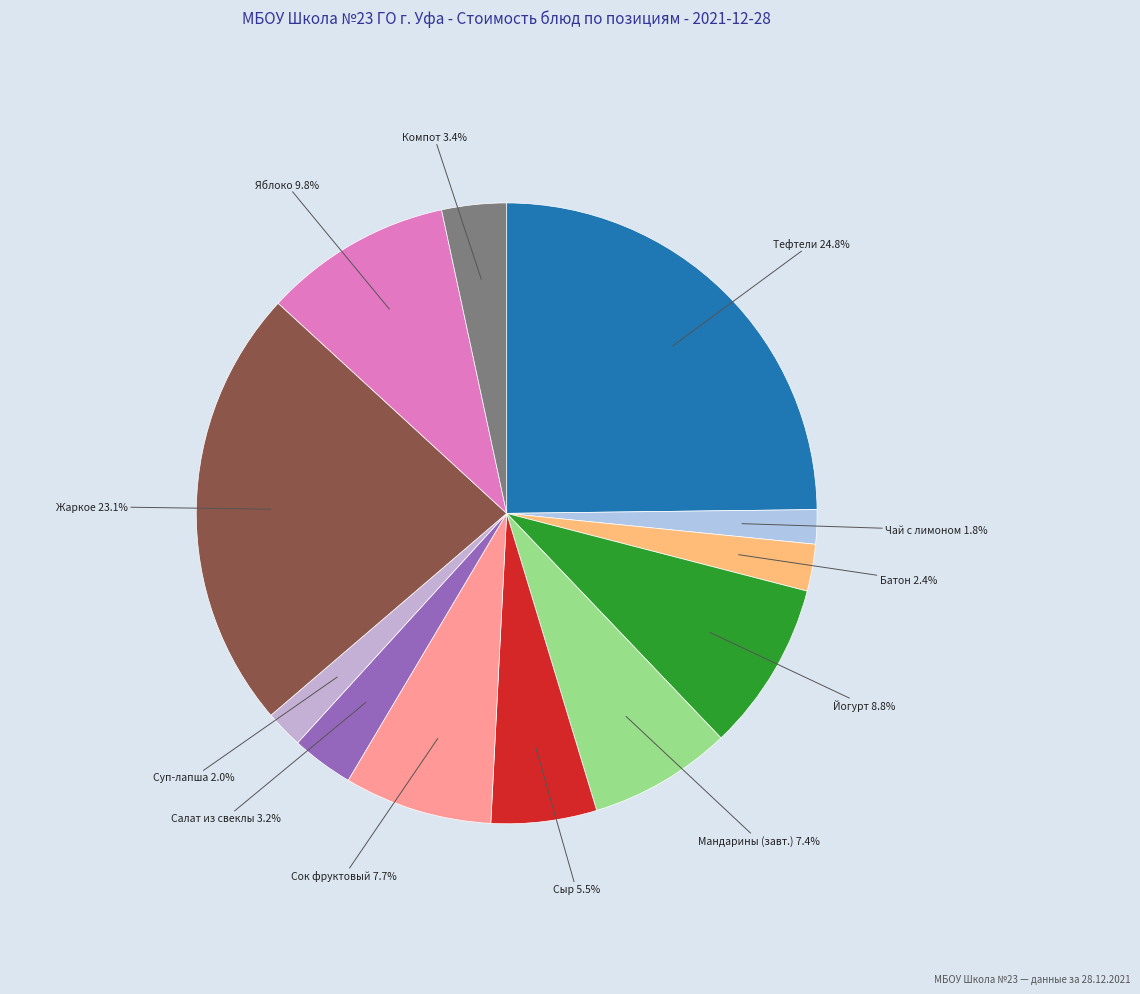

Count the number of slices in the pie.

12